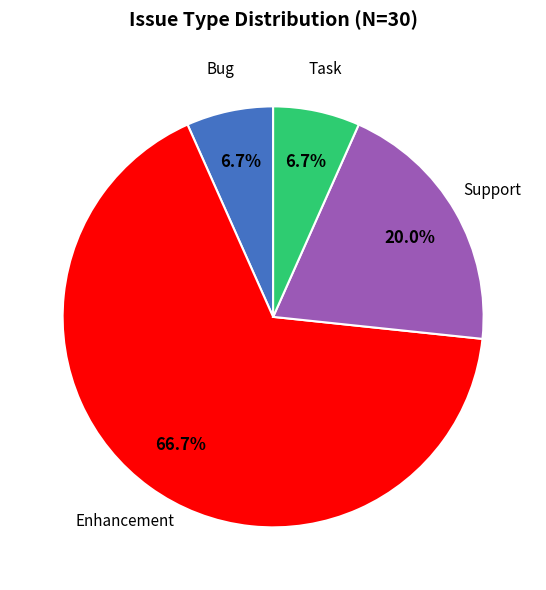

How many slices are in this pie chart?

4